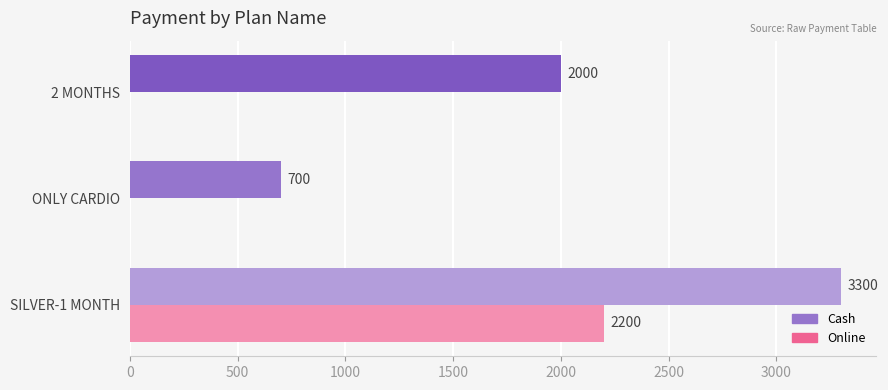

What is the maximum value for Cash?

3300